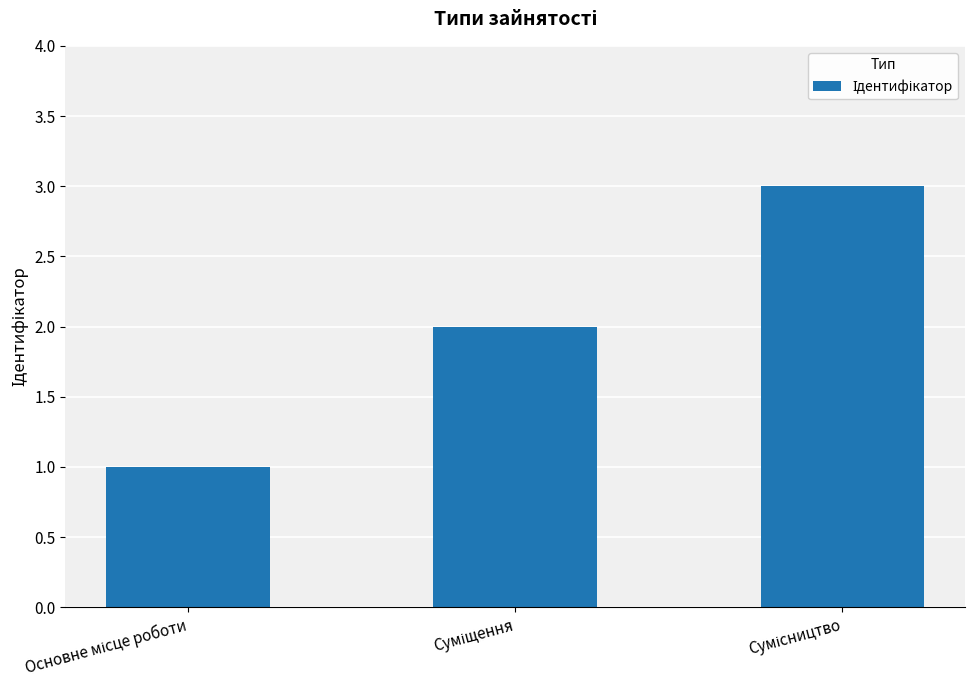

What is the maximum value shown in the chart?

3